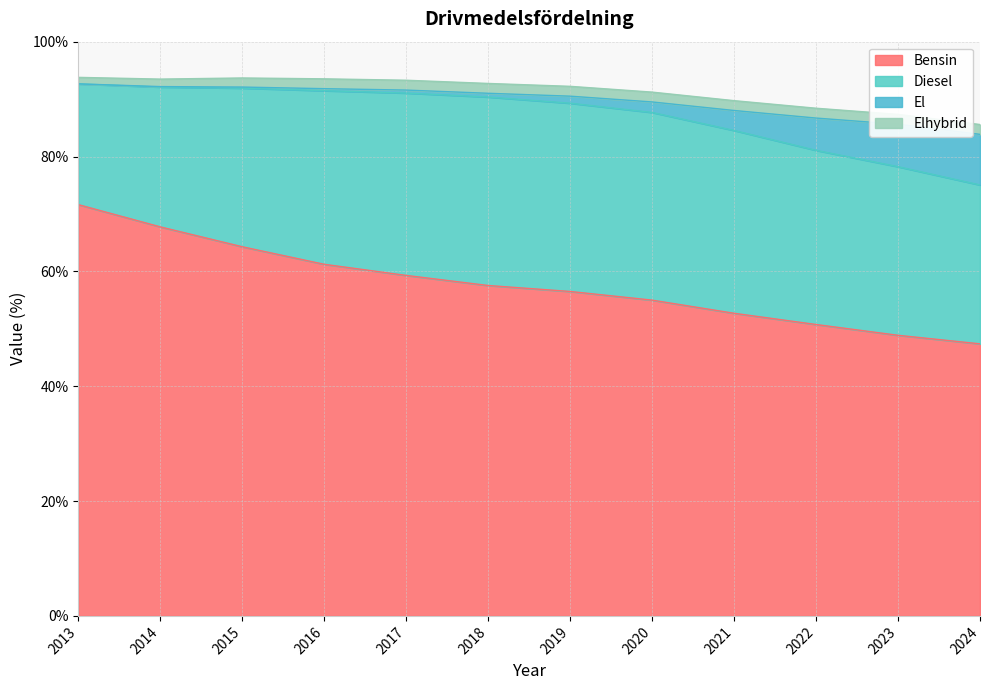

Which series has the widest spread of values?

Bensin